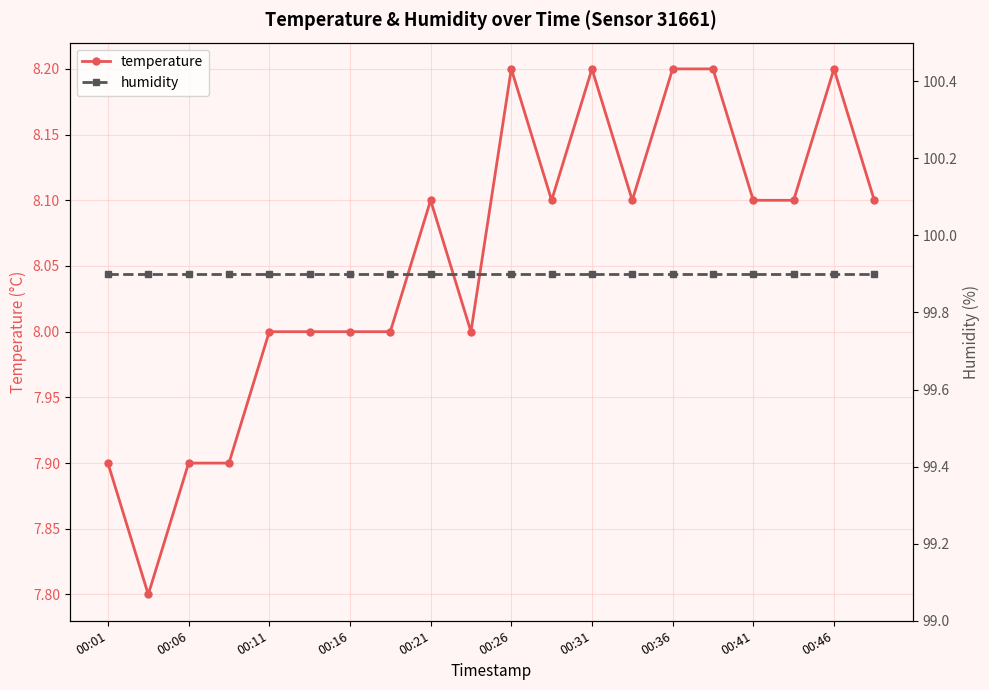

Reading right to left, what are all the values shown in this chart?

temperature: 8.1	8.2	8.1	8.1	8.2	8.2	8.1	8.2	8.1	8.2	8.0	8.1	8.0	8.0	8.0	8.0	7.9	7.9	7.8	7.9
humidity: 99.9	99.9	99.9	99.9	99.9	99.9	99.9	99.9	99.9	99.9	99.9	99.9	99.9	99.9	99.9	99.9	99.9	99.9	99.9	99.9